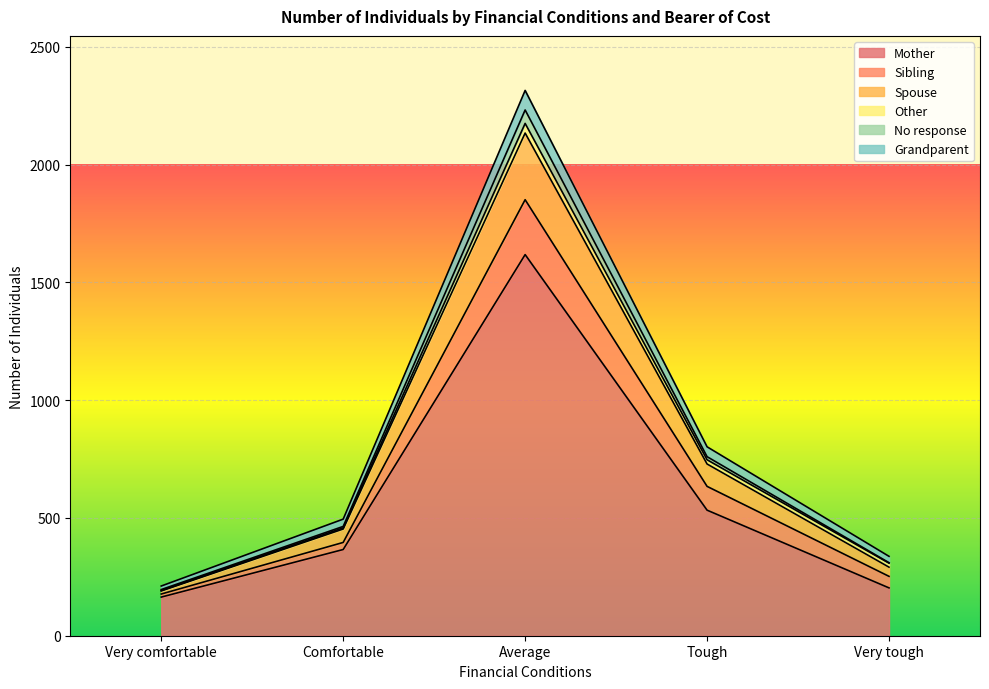

Is it true that Spouse equals 1464 at Average?

False